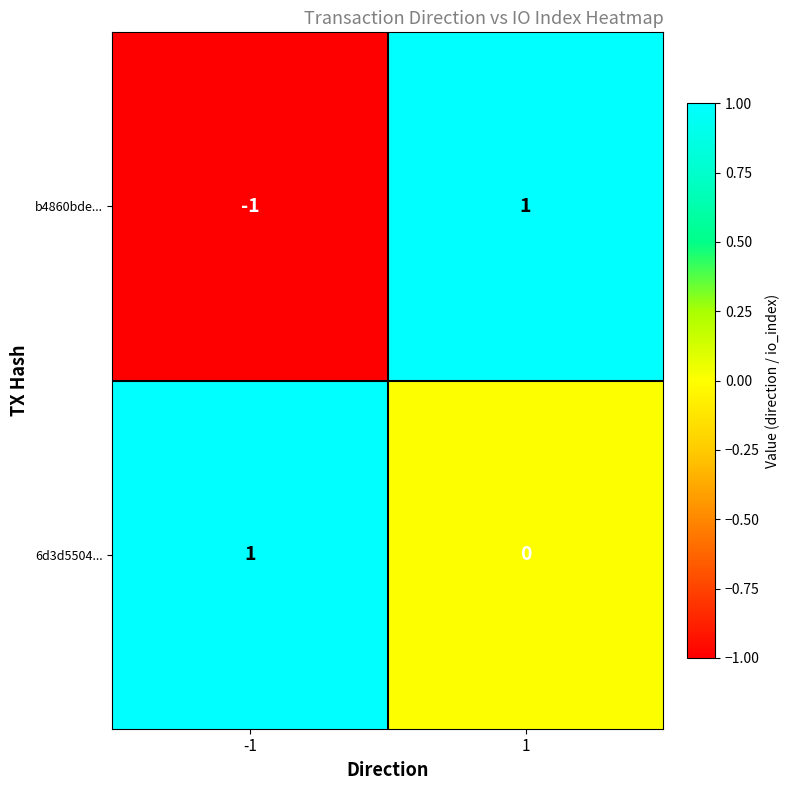

Which series has the largest total across all categories?

6d3d5504...